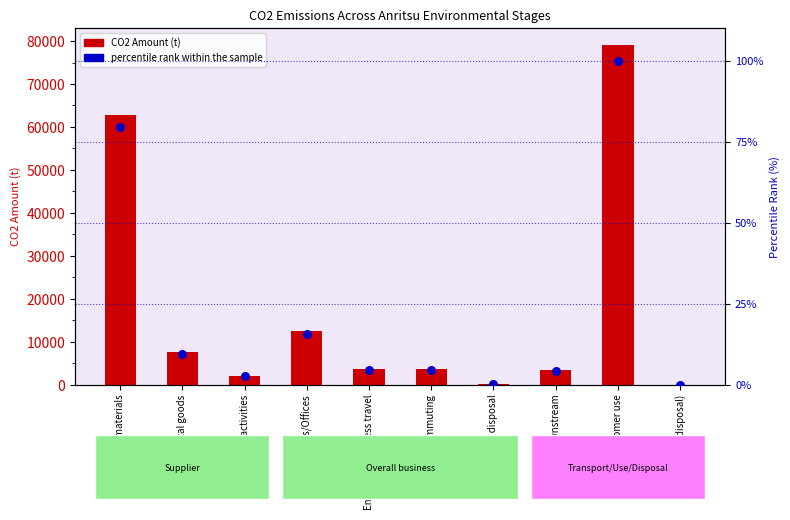

What are all the series names shown in the legend?

CO2 Amount (t), percentile rank within the sample